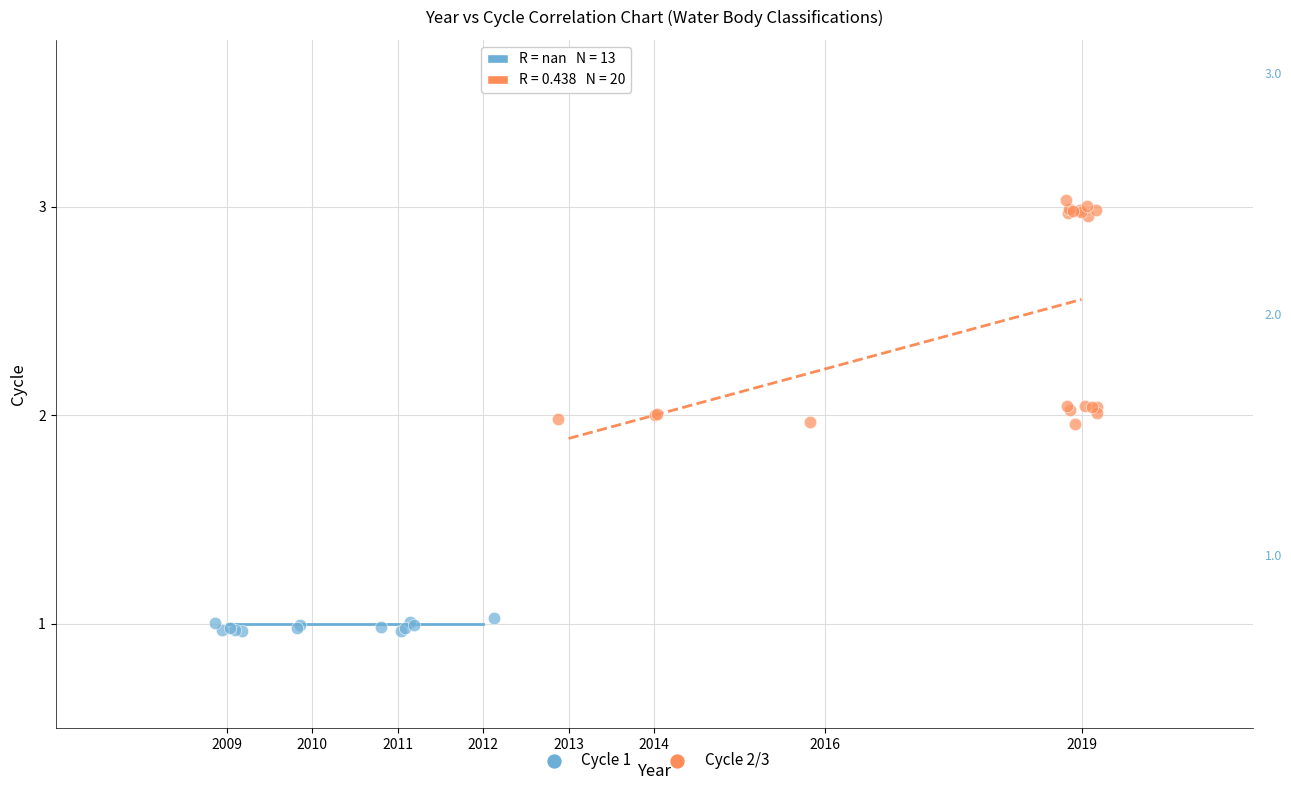

Which series reaches the minimum Y coordinate?

Cycle 1